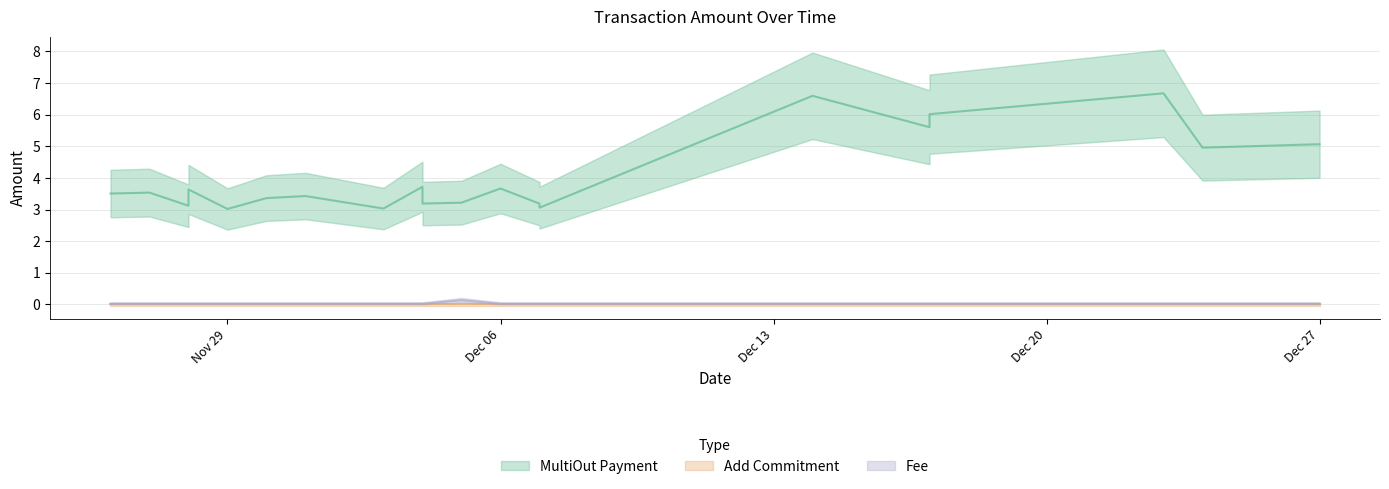

The value of Fee at 0 is 0.0. True or false?

False